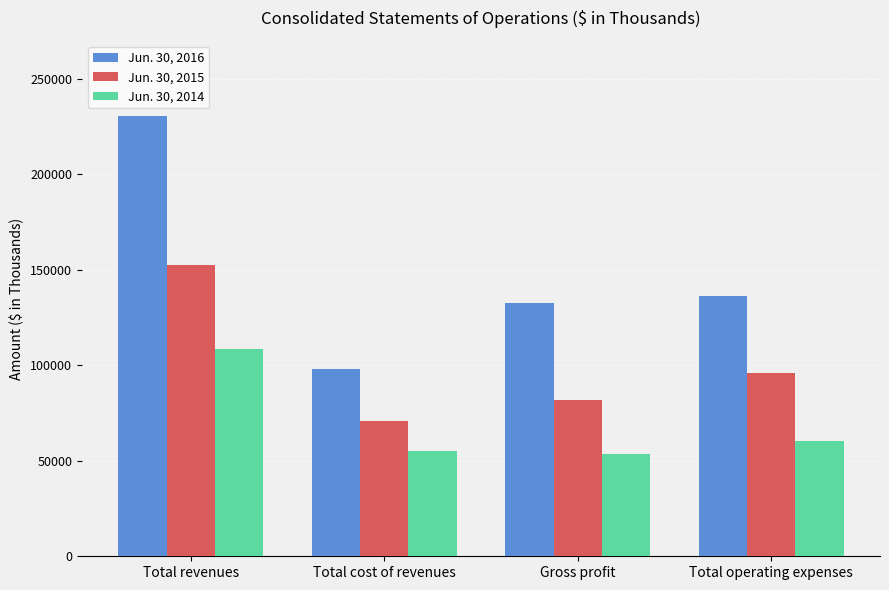

How many groups of bars are there?

4